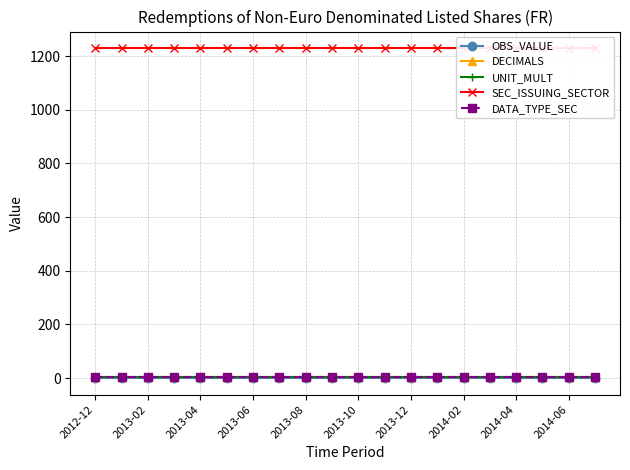

Rank the series at 2014-06 from lowest to highest value.

OBS_VALUE, DECIMALS, DATA_TYPE_SEC, UNIT_MULT, SEC_ISSUING_SECTOR